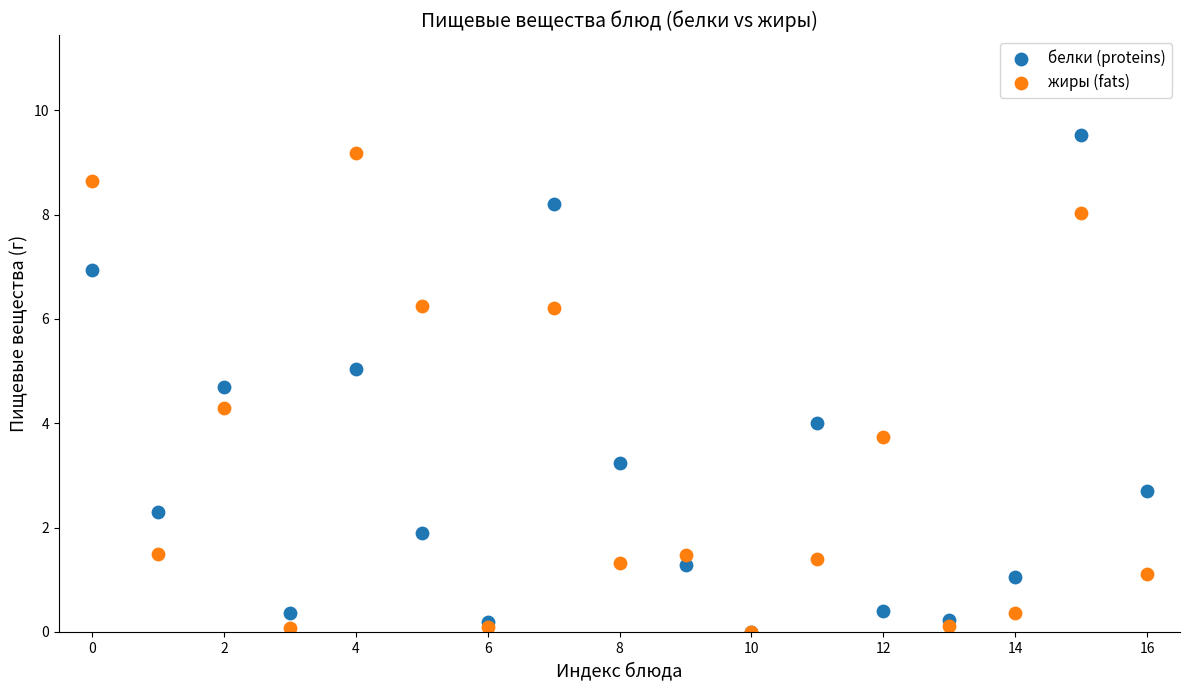

What are all the series names shown in the legend?

белки (proteins), жиры (fats)